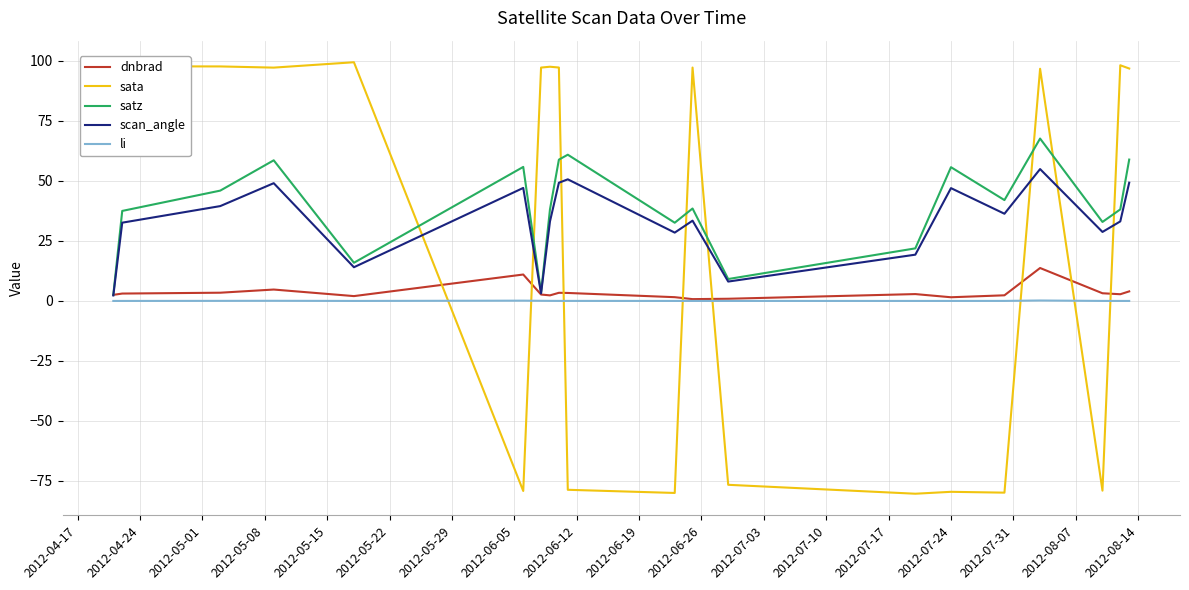

What is the greatest value displayed?

99.5